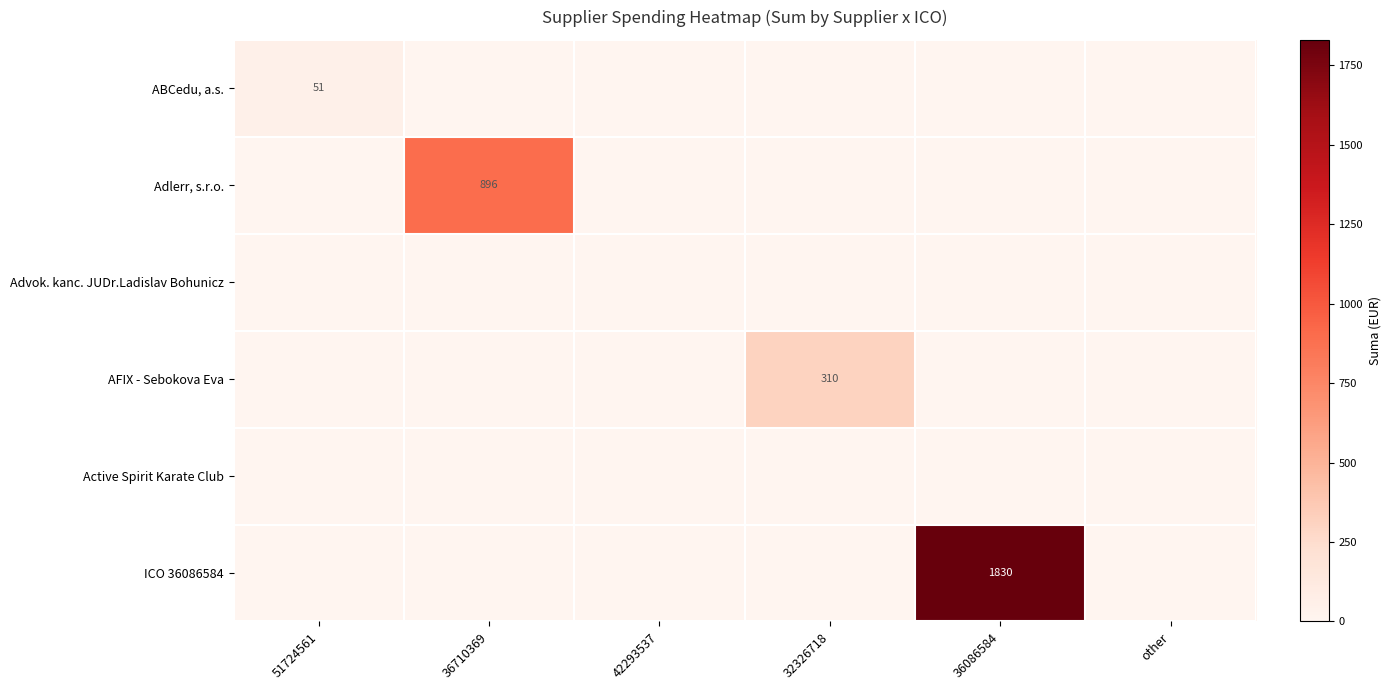

Is it true that AFIX - Sebokova Eva equals 473 at 32326718?

False